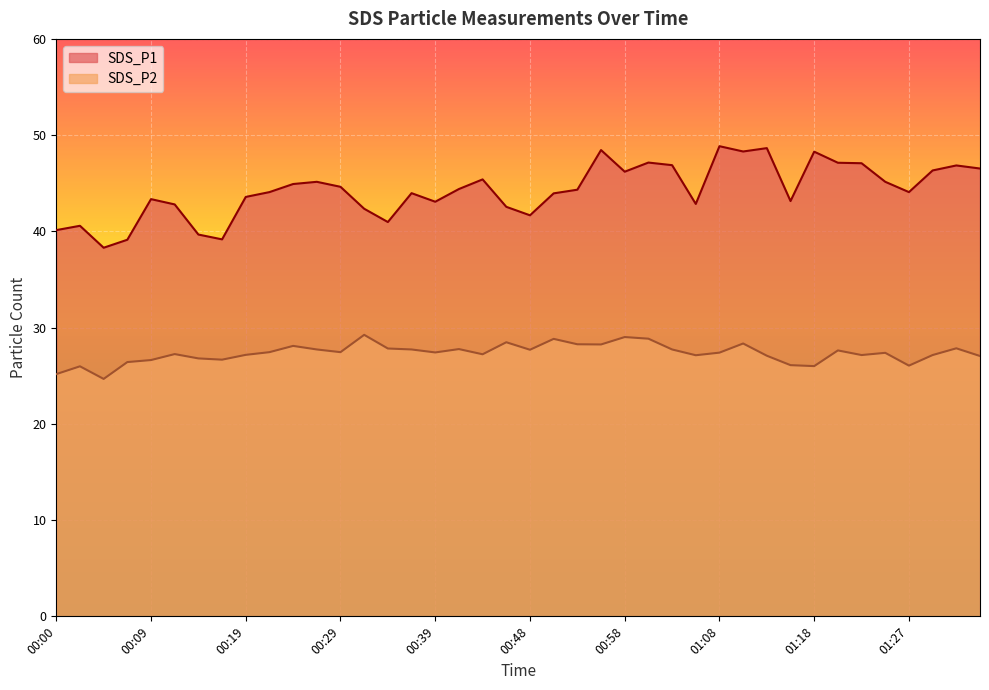

Which category has the lowest value in the SDS_P1 series?

00:05